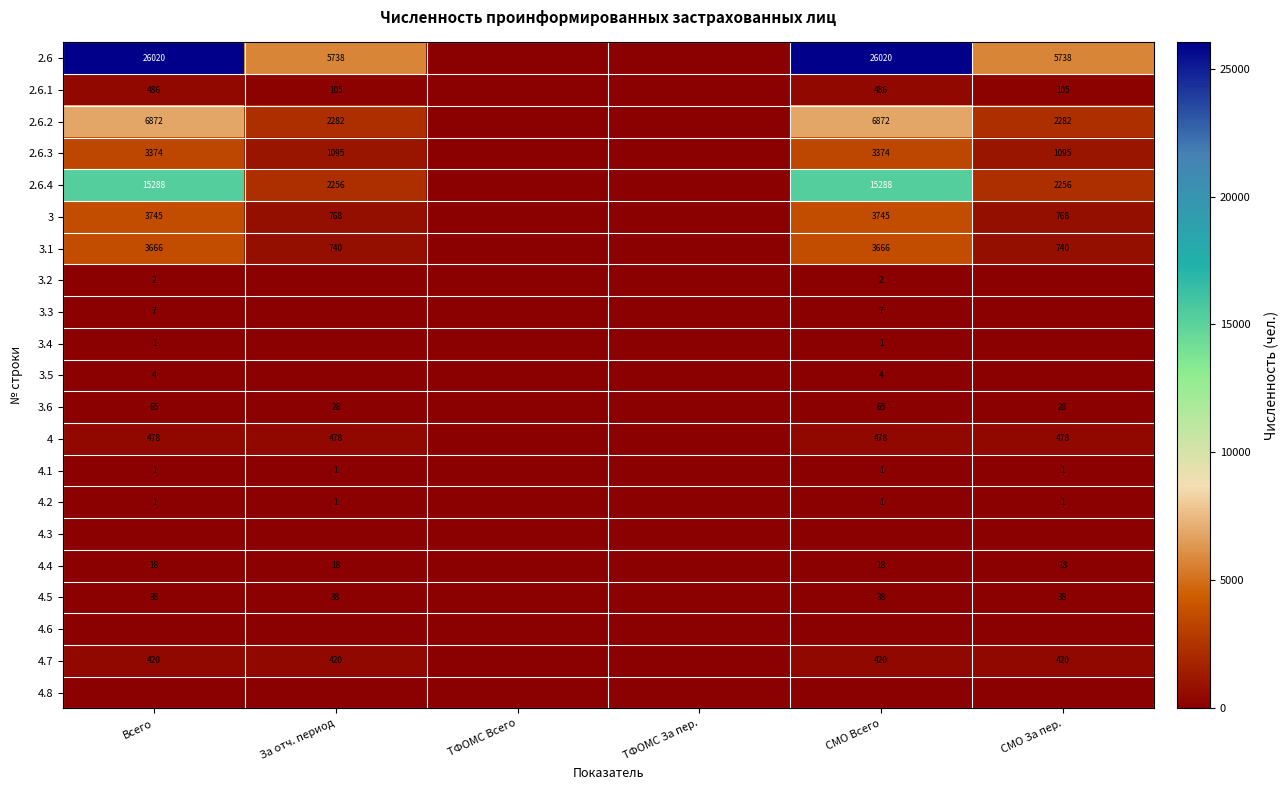

Is the value of 4.2 at СМО За пер. greater than the value of 2.6.4 at За отч. период?

No